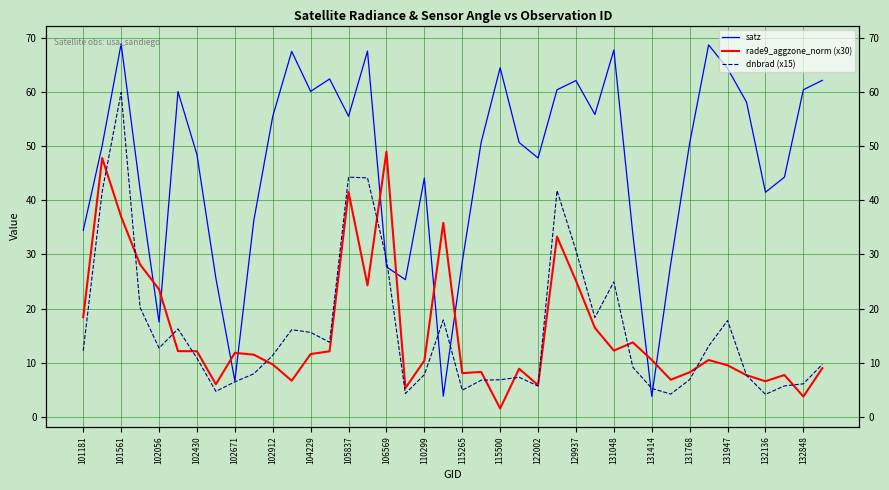

What is the difference between the second highest and minimum values in the rade9_aggzone_norm (x30) series?

46.2